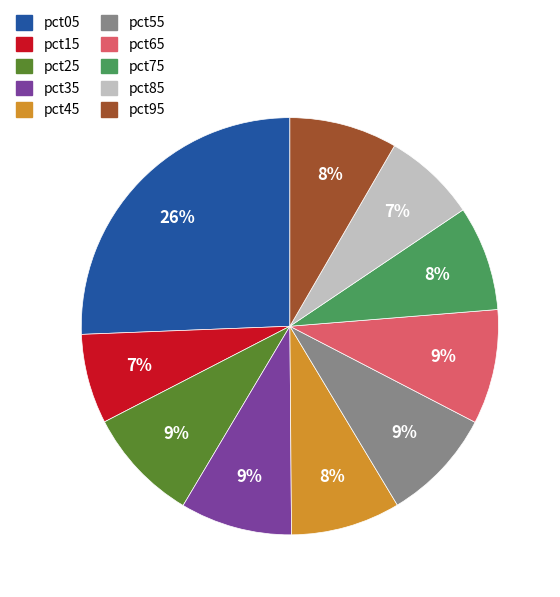

Do pct05 and pct95 together represent more than half of the pie?

No